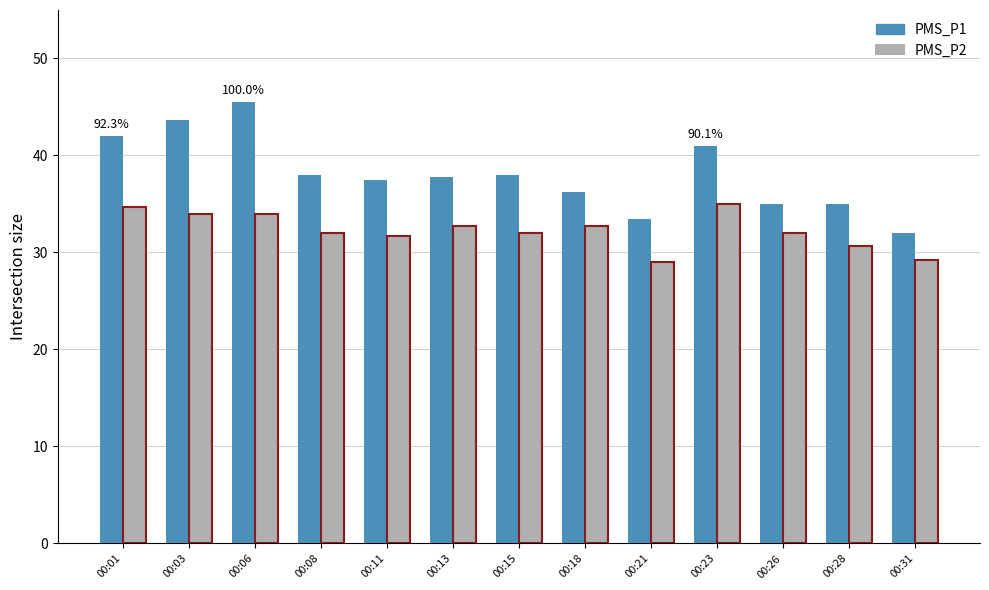

Which series changed the most between 00:15 and 00:31?

PMS_P1